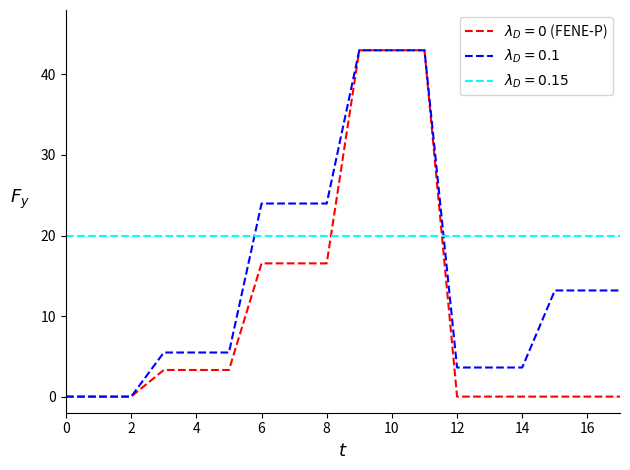

What is the maximum value shown in the chart?

43.0